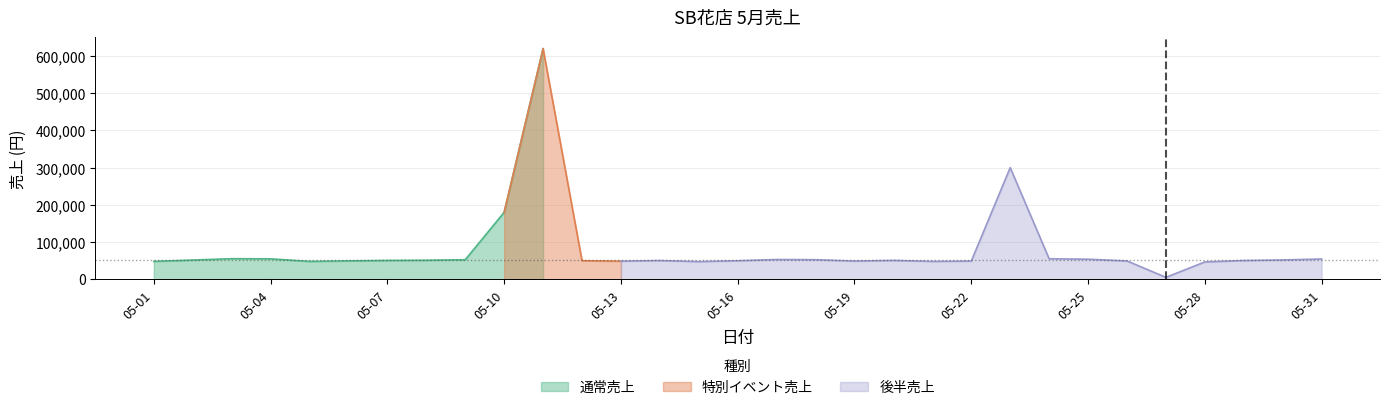

Is it true that the value at 05-13 is 77819?

False